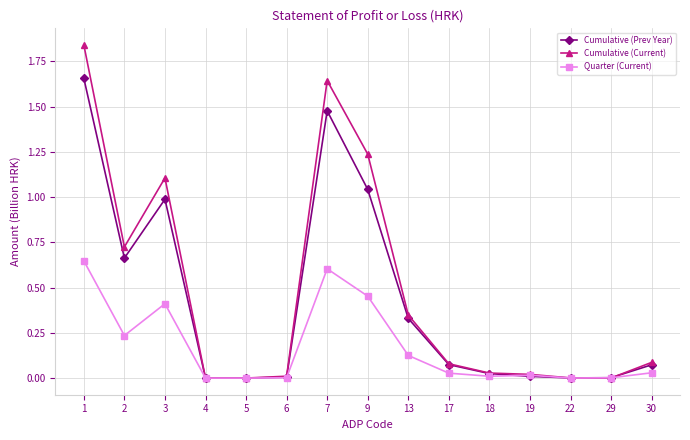

The Quarter (Current) series shows 0.0 at 6. True or false?

True